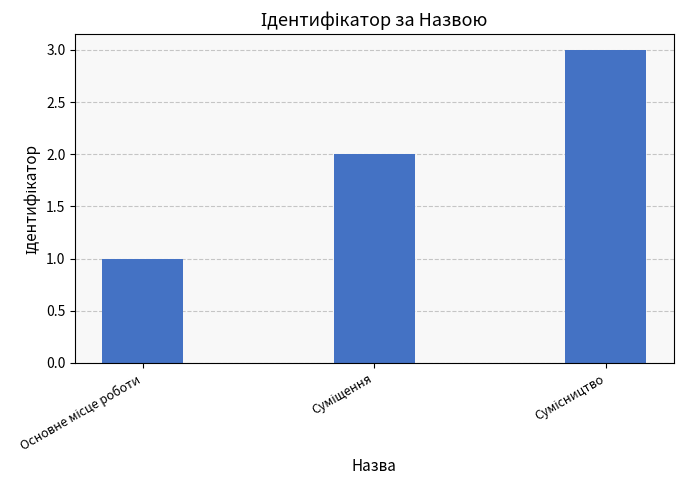

What is the sum of all values?

6